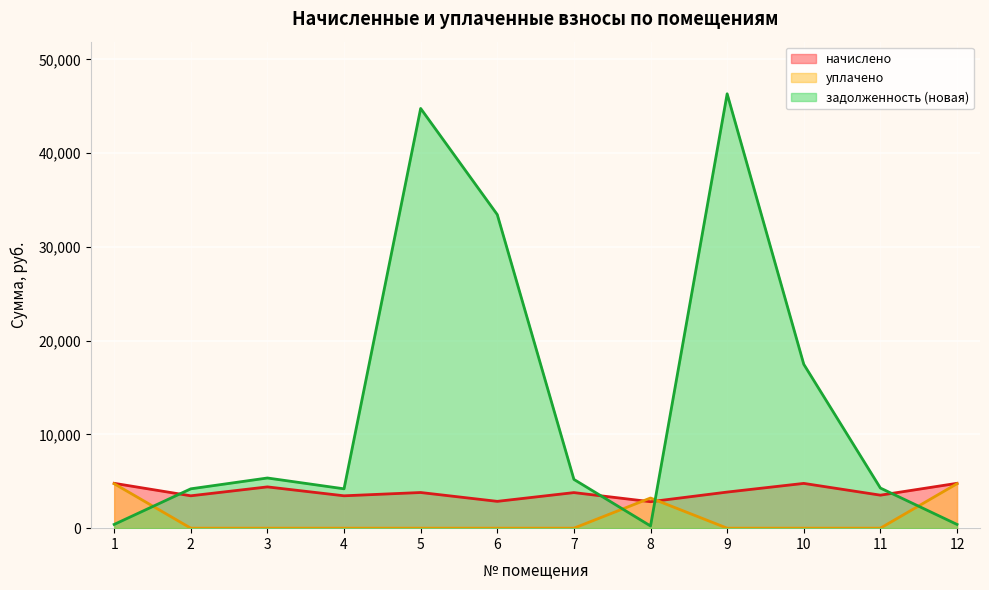

List the labels in order of начислено value, largest first.

1, 12, 10, 3, 9, 5, 7, 11, 2, 4, 6, 8